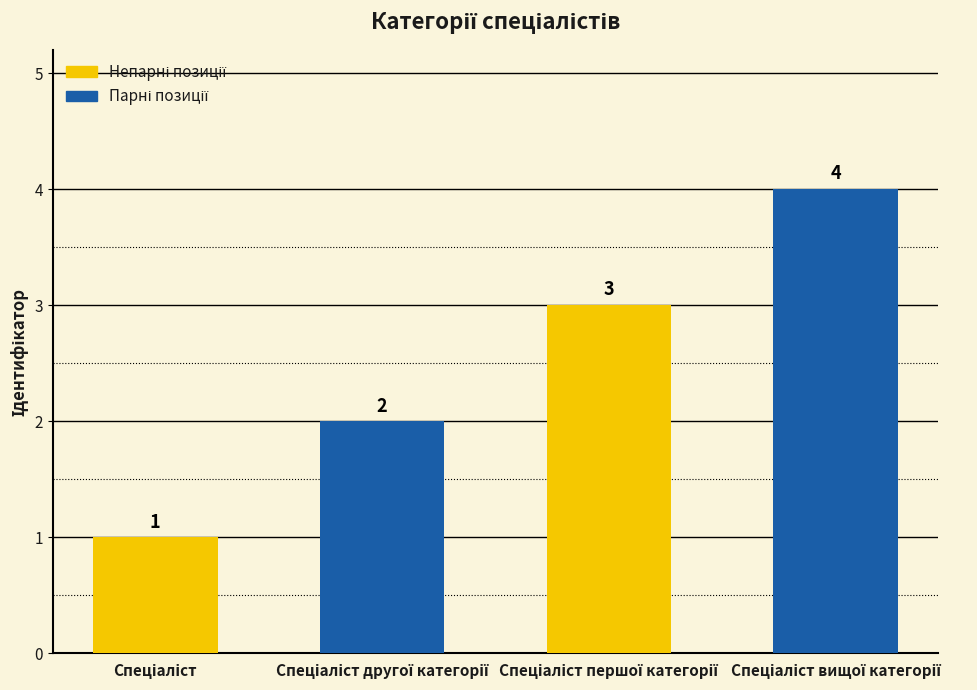

Count the values in the range 2 to 4.

3